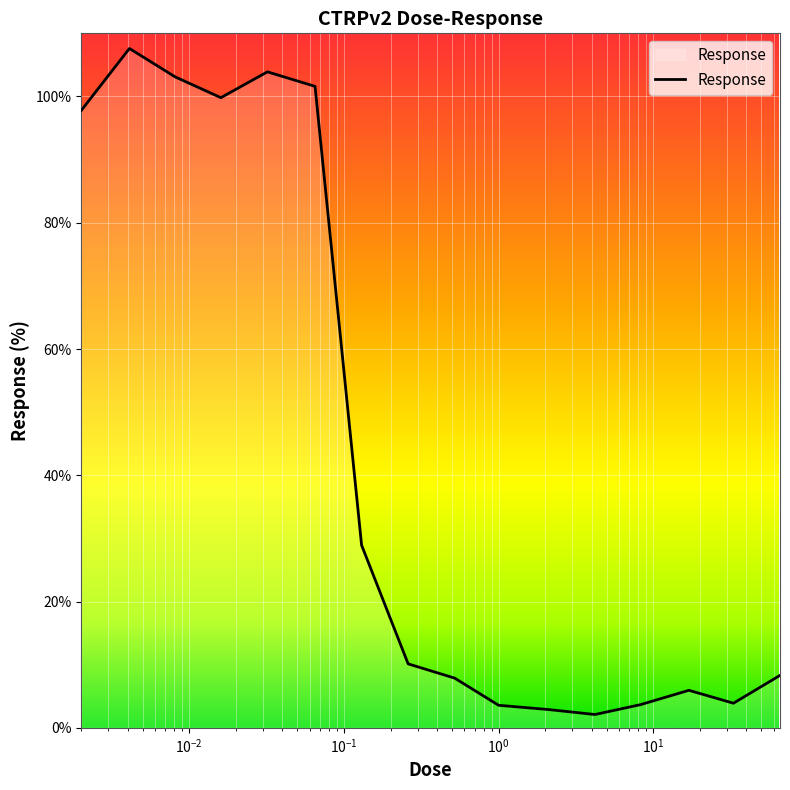

What is the greatest value displayed?

107.6